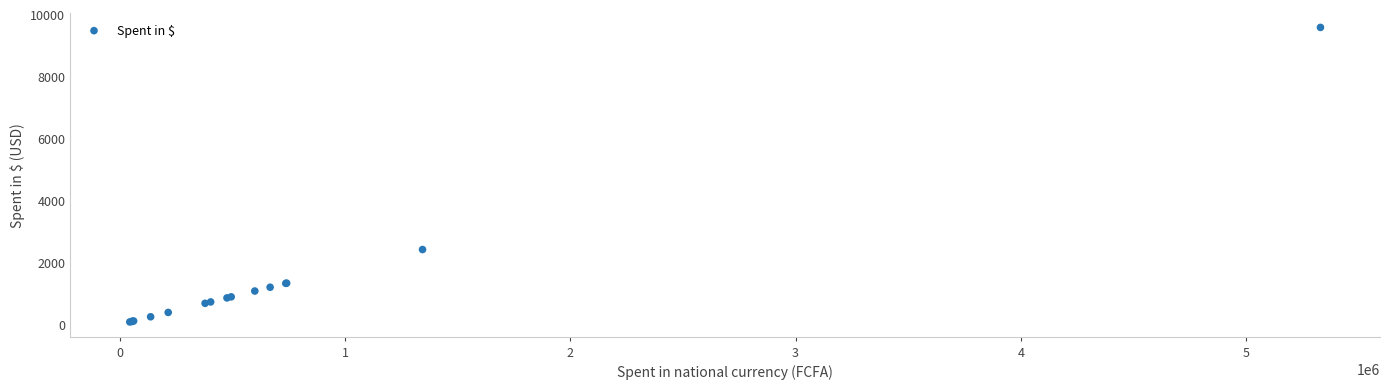

What Y value in the scatter plot is closest to 4824?

2411.7